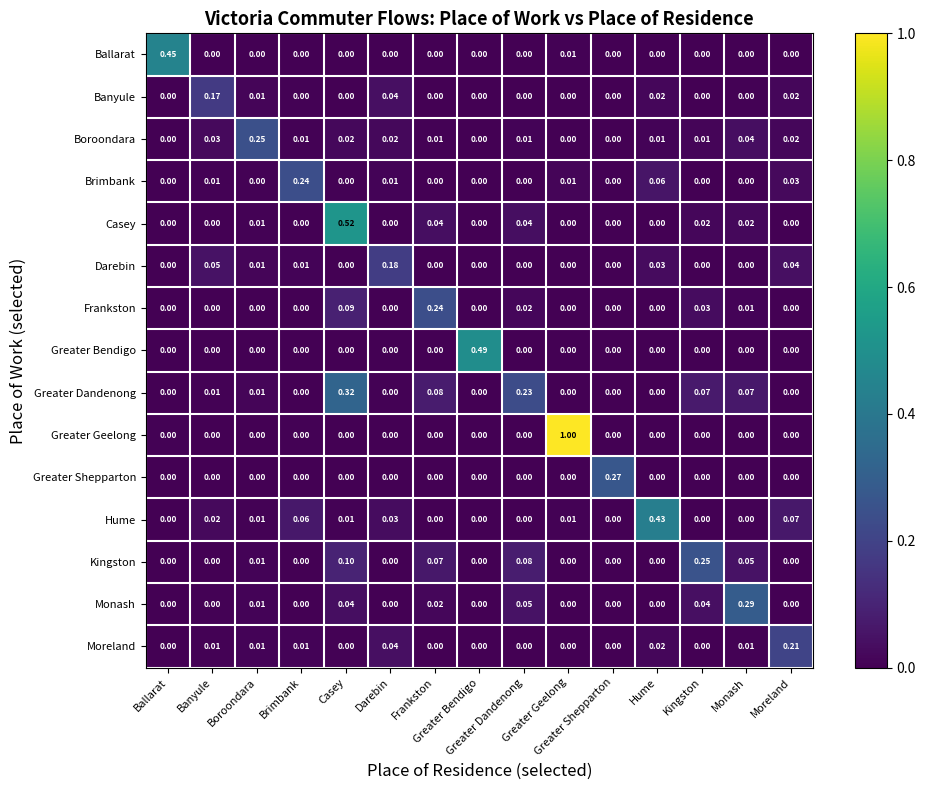

Which series has the largest total across all categories?

Greater Geelong